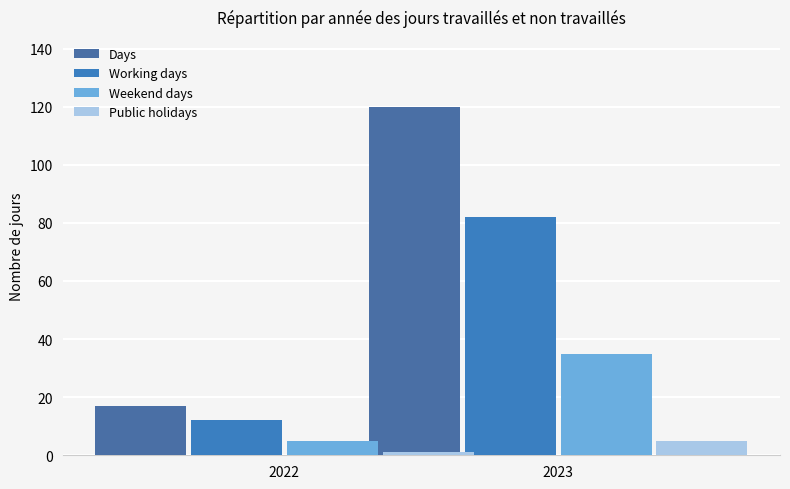

At which label is Public holidays closest to 3?

2023